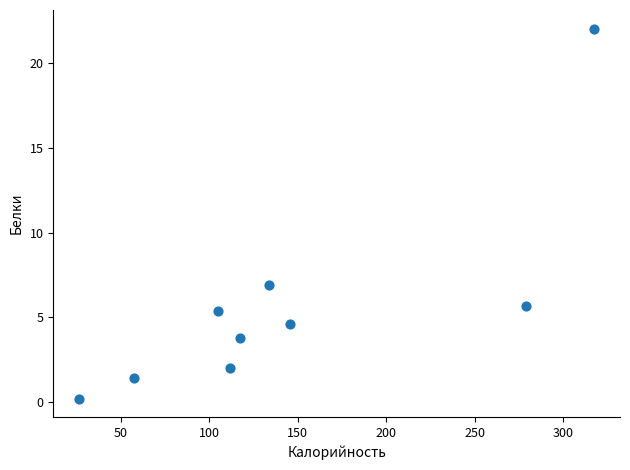

What is the range of Y values (max minus min)?

21.9